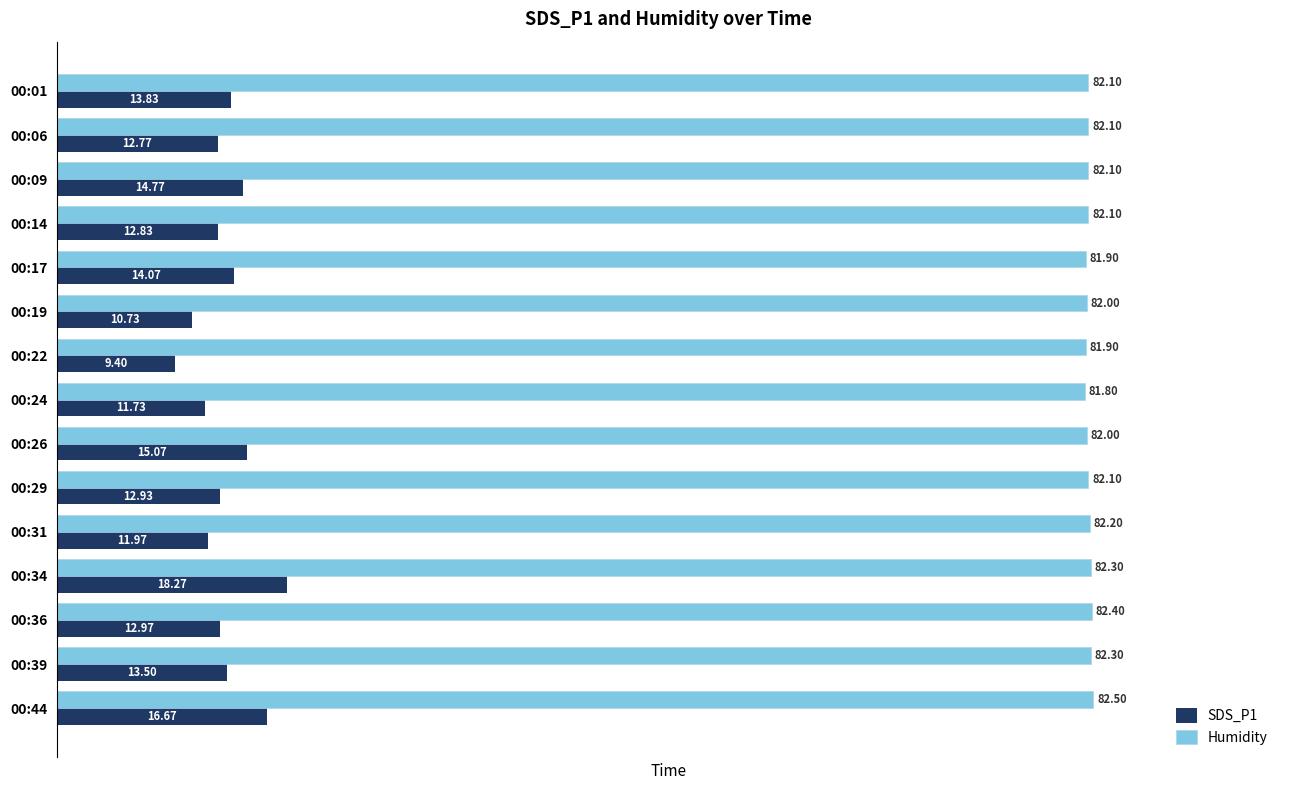

At 00:17, list the series in order from smallest to largest.

SDS_P1, Humidity